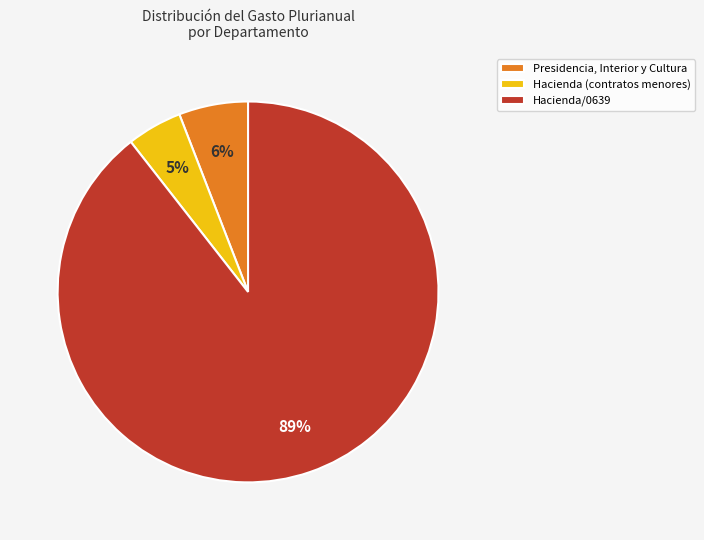

Which slice represents more than half of the pie?

Hacienda/0639